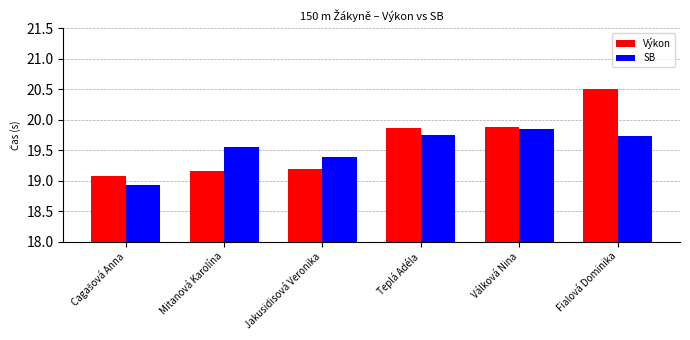

What is the difference between the second highest and second lowest values in the SB series?

0.4